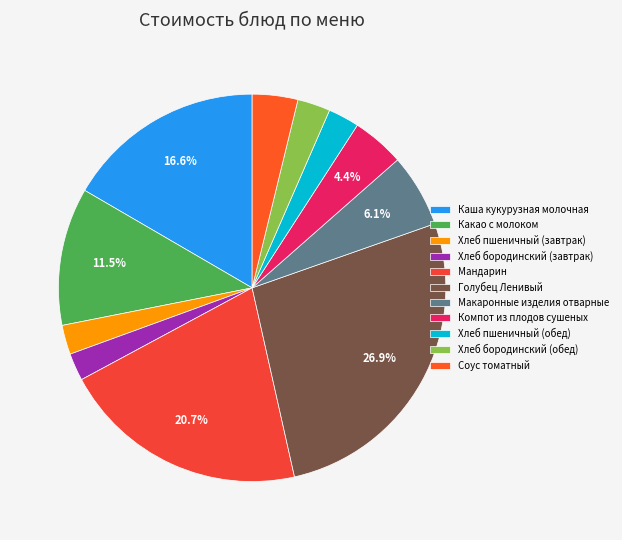

Count the number of slices in the pie.

11